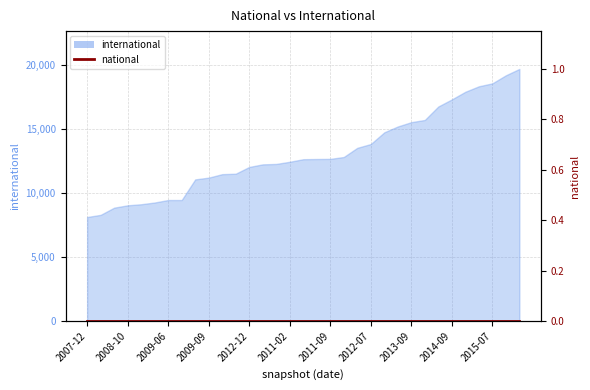

Which category has the highest value across all series?

2016-01-04